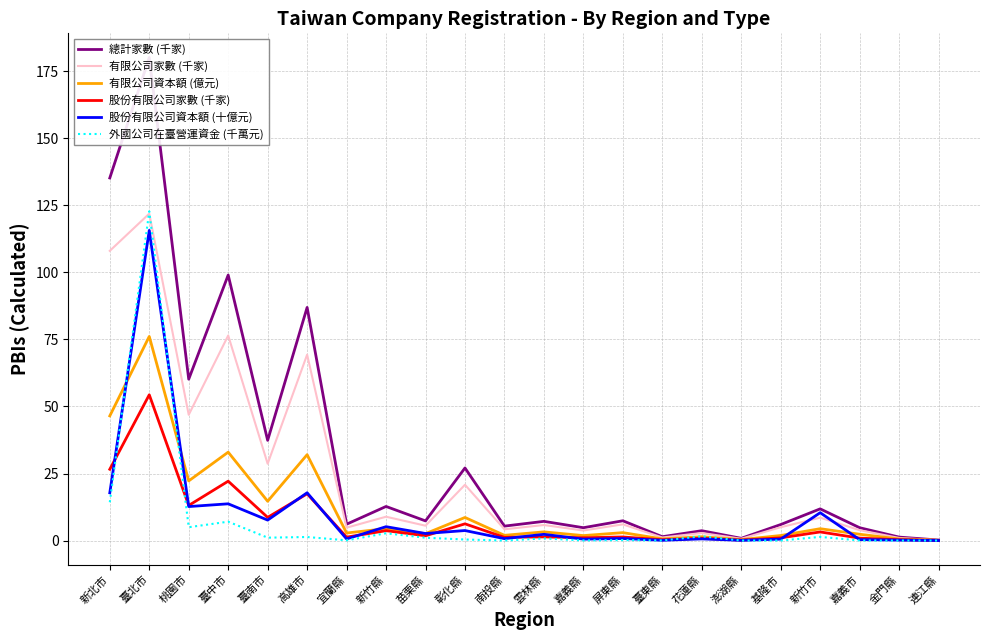

What is the greatest value displayed?

180.2